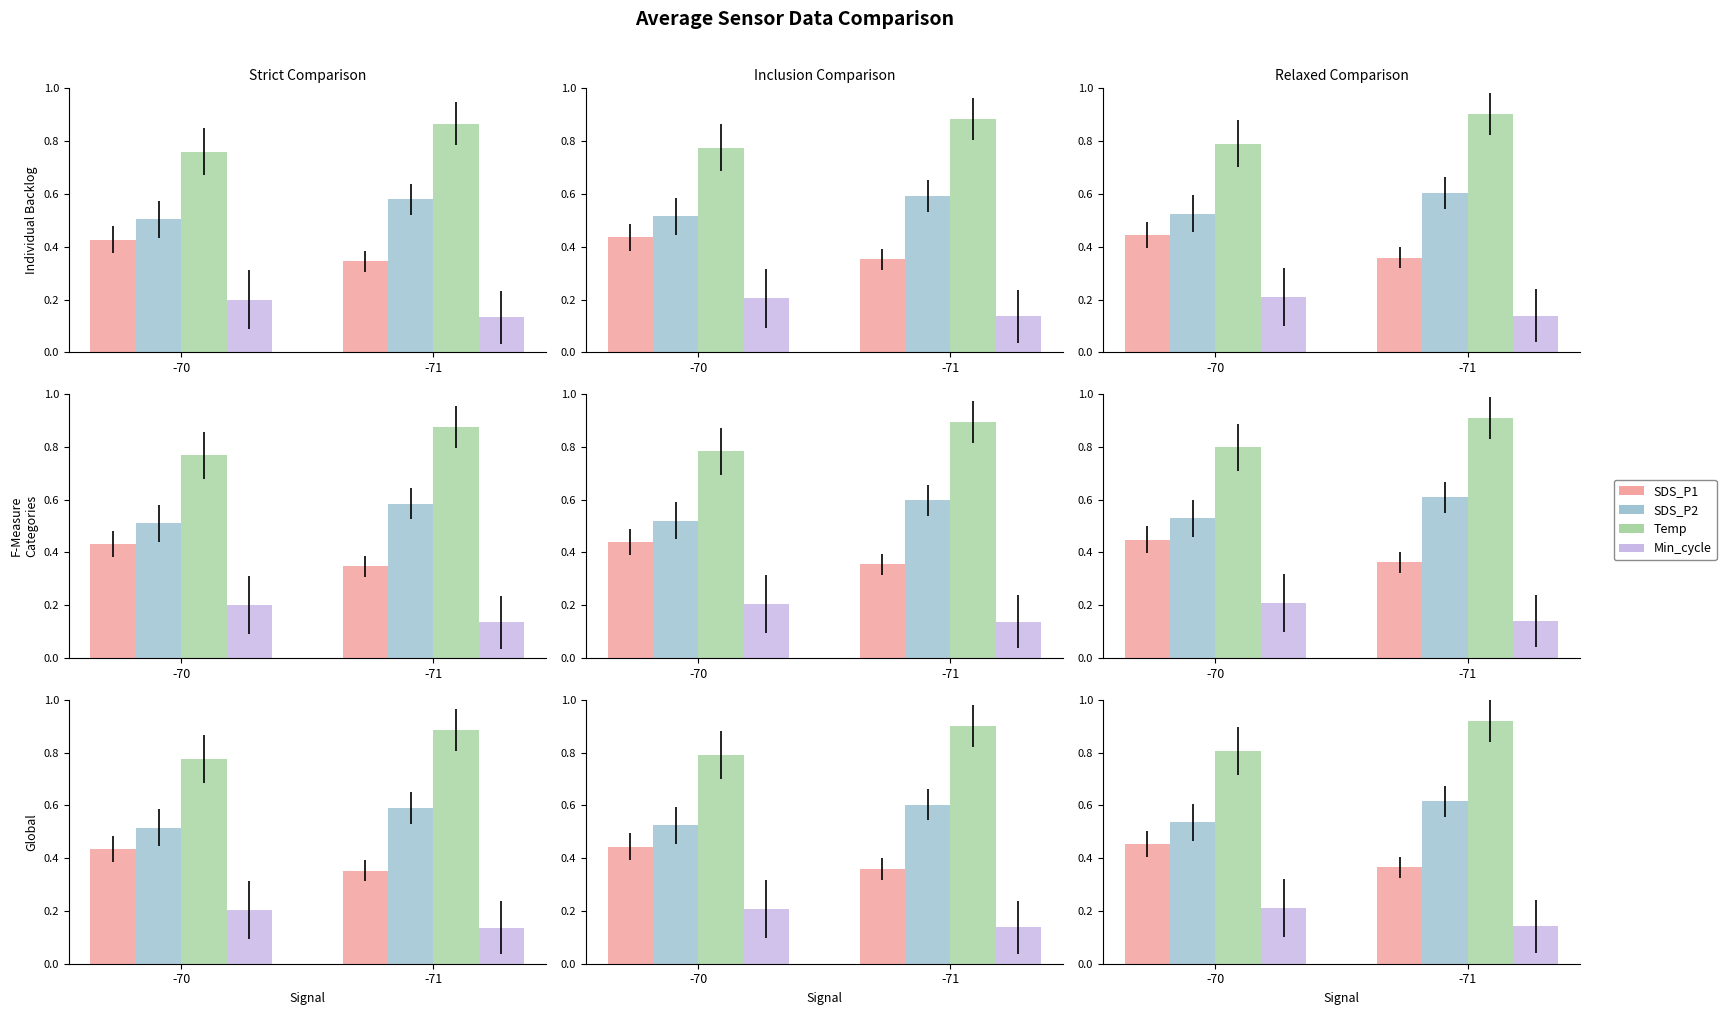

Which category has the highest value across all series?

-71